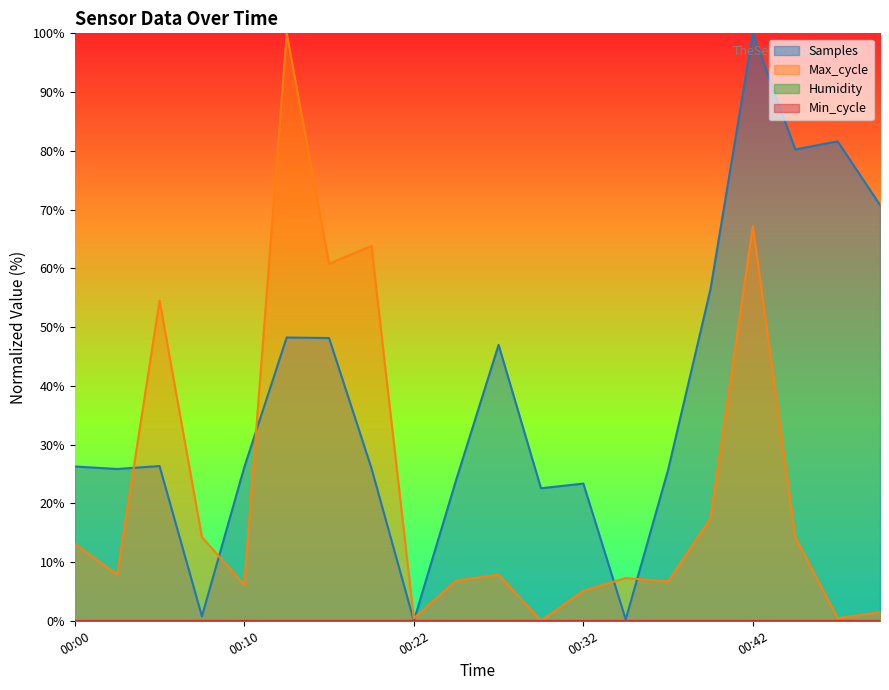

Where do Samples and Max_cycle first cross each other?

00:02 and 00:05